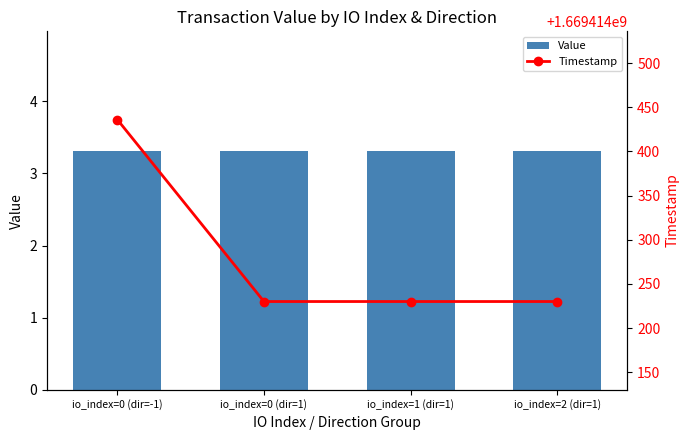

How many distinct data groups are displayed?

2